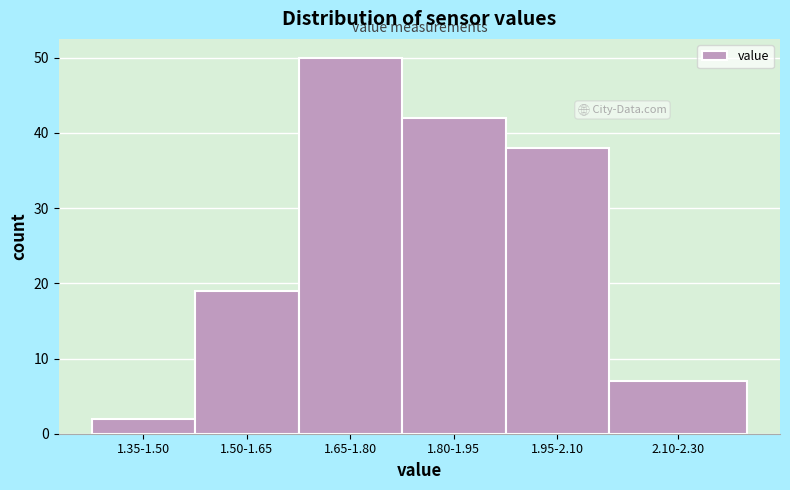

Reading left to right, transcribe all the data shown in this chart.

1.35-1.50=2	1.50-1.65=19	1.65-1.80=50	1.80-1.95=42	1.95-2.10=38	2.10-2.30=7